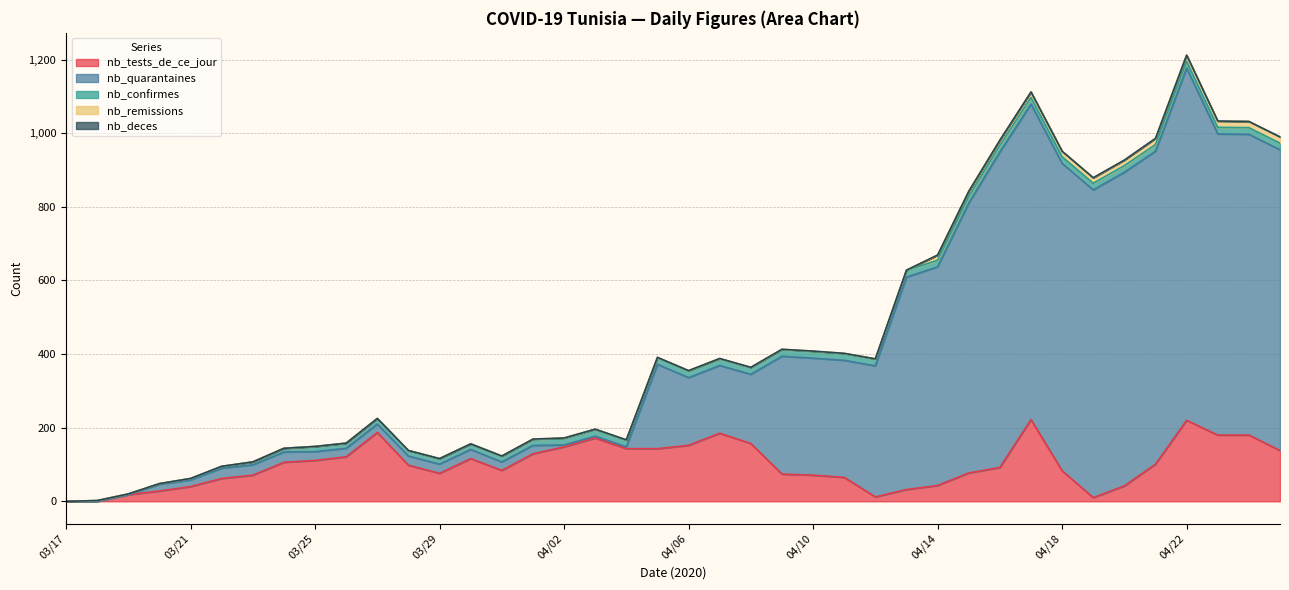

At which label is nb_confirmes closest to 9?

03/22